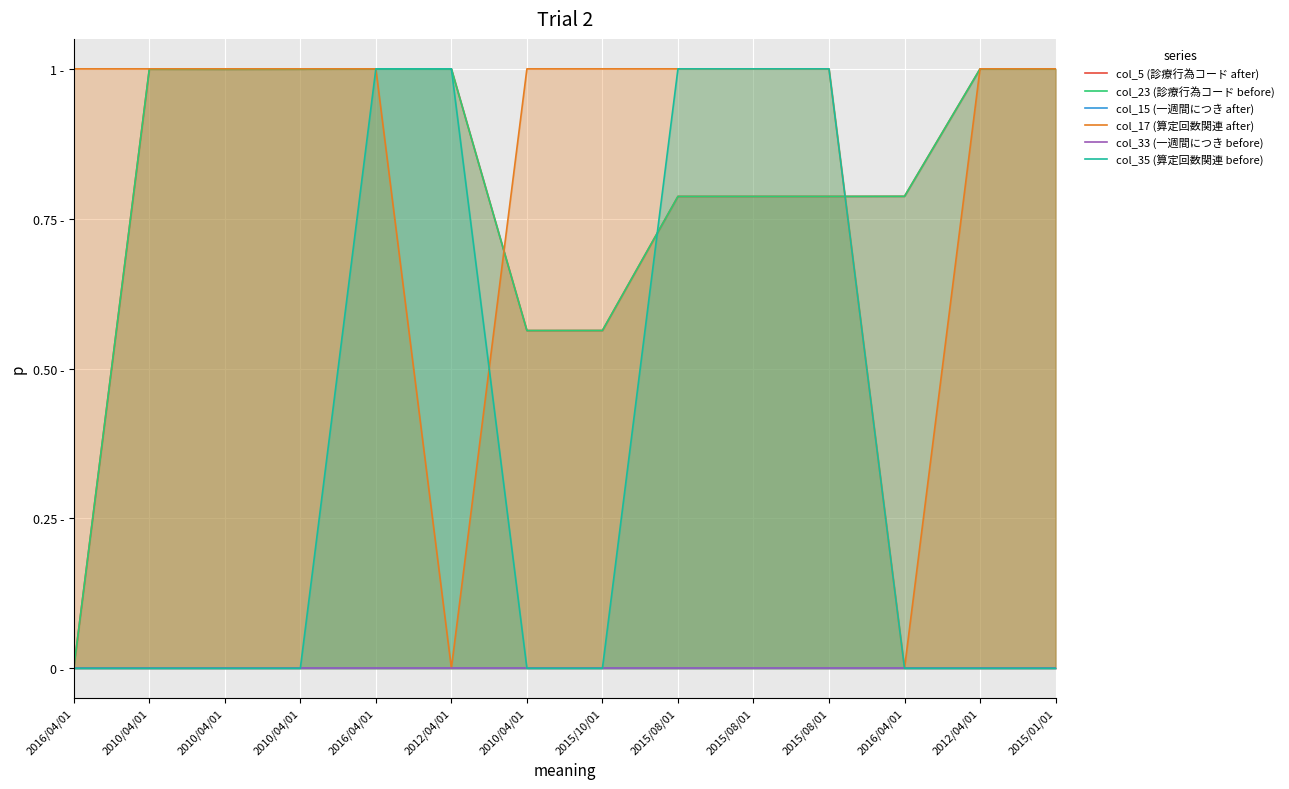

What is the spread (max minus min) of values at 2010/04/01?

1.0